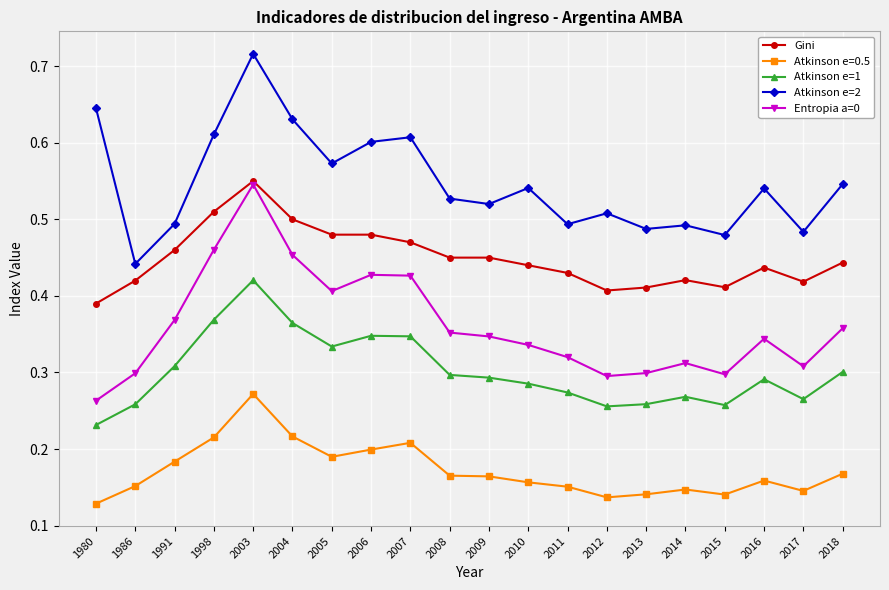

What are all the series names shown in the legend?

Gini, Atkinson e=0.5, Atkinson e=1, Atkinson e=2, Entropia a=0